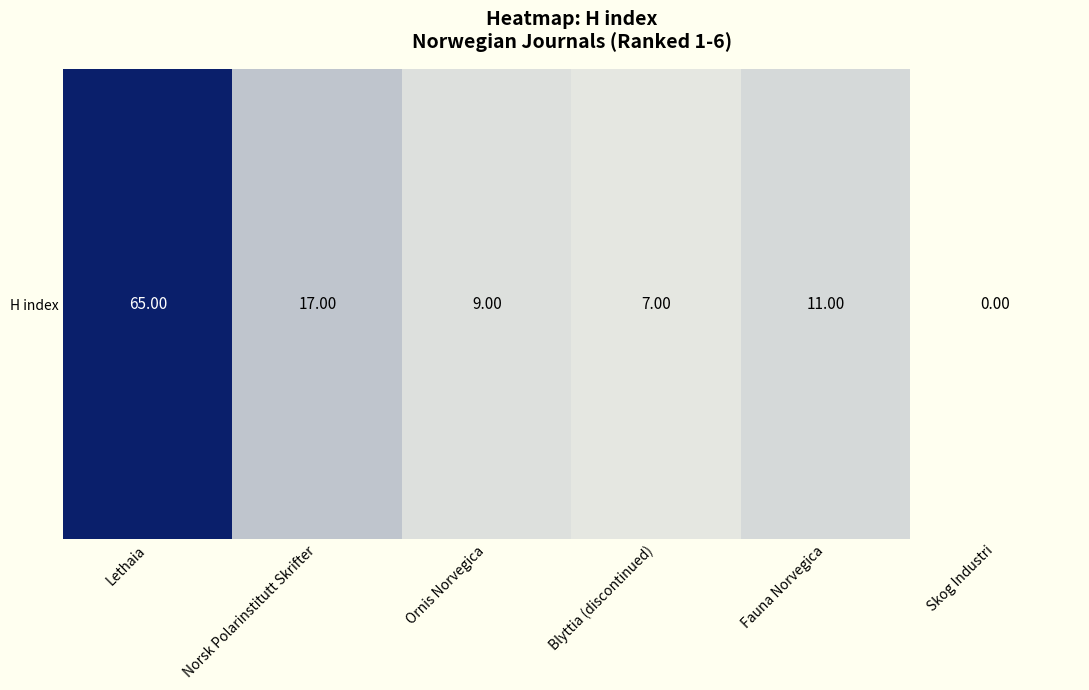

True or false: the data shows 0 at Skog Industri.

True